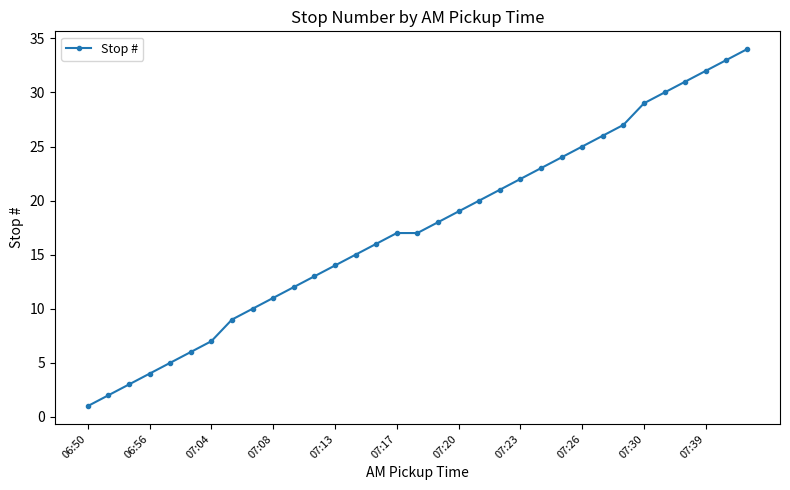

Does the chart have visible grid lines?

No